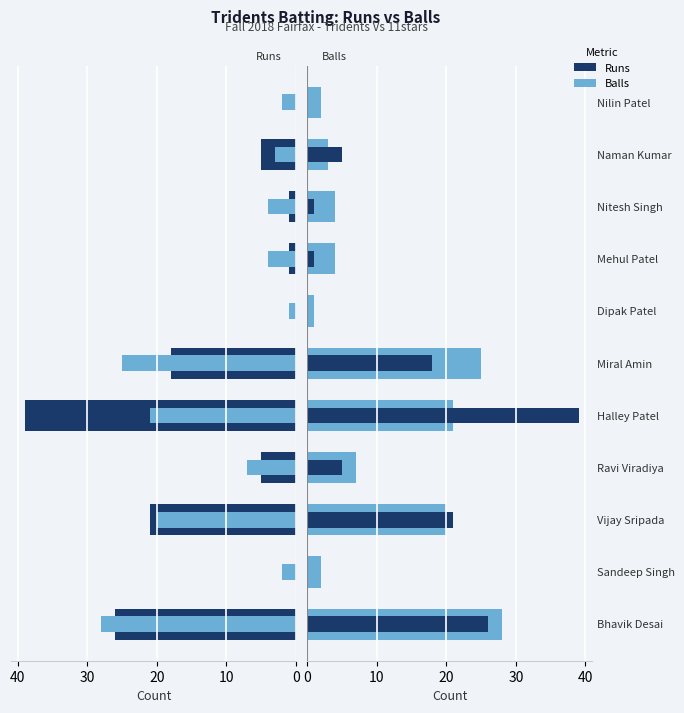

Reading left to right, what are all the values shown in this chart?

Tridents (Runs): 26	0	21	5	39	18	0	1	1	5	0
Tridents (Balls): 28	2	20	7	21	25	1	4	4	3	2